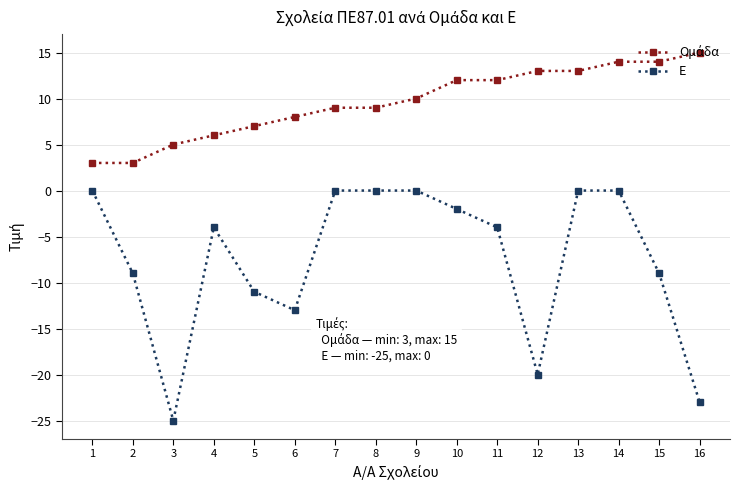

What is the total value across all series at 12?

-7